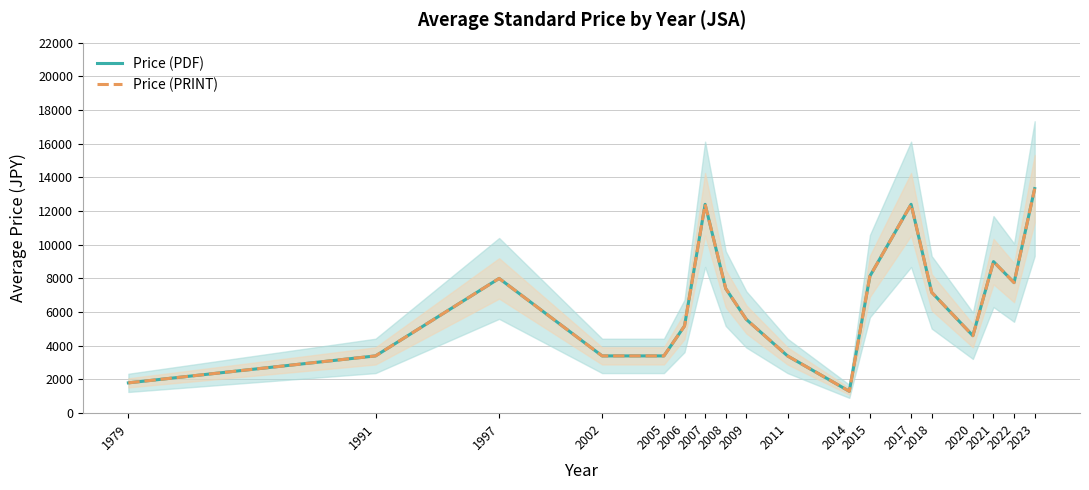

At which label does Price (PDF) first exceed 7175?

1997